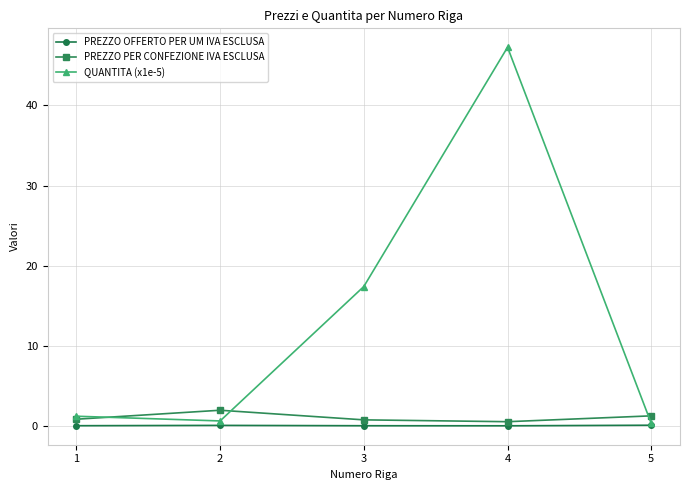

Between 2 and 3, which series saw the biggest shift?

QUANTITA (x1e-5)